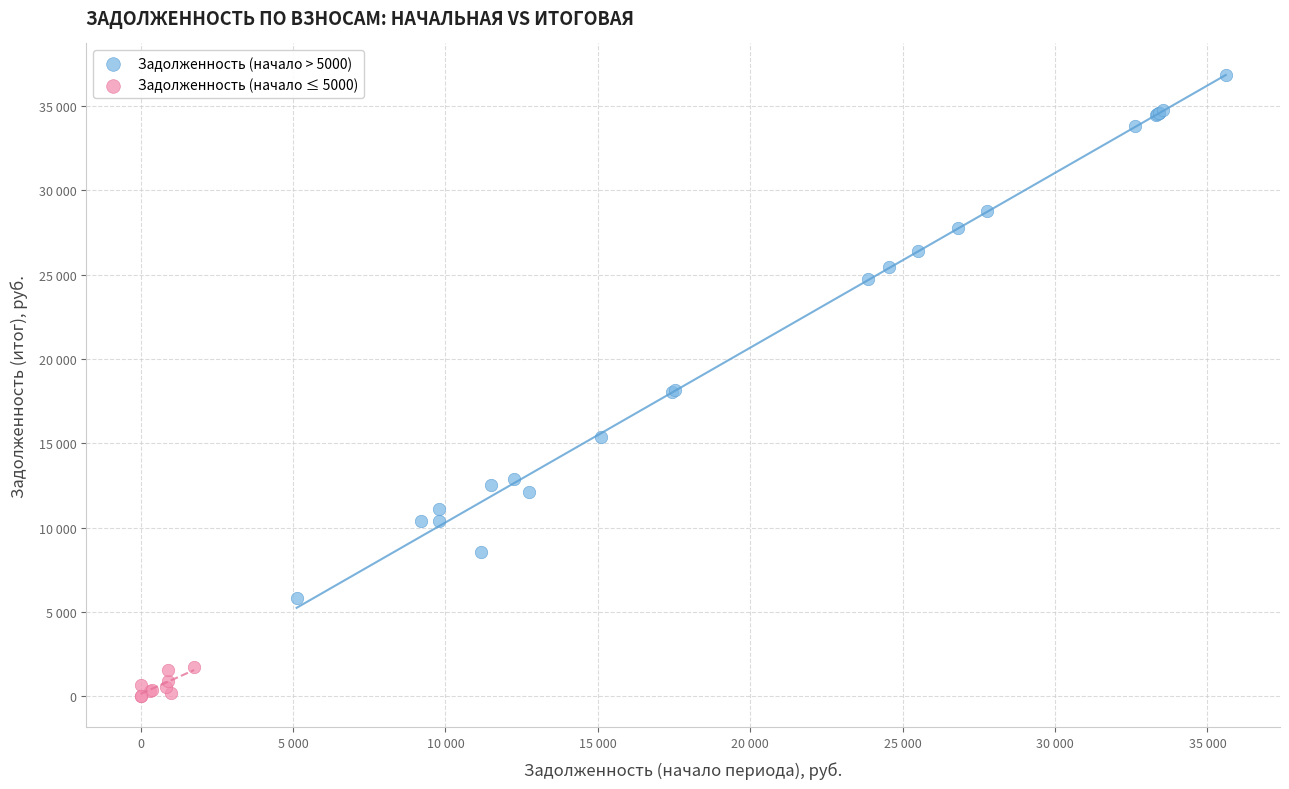

What are all the series names shown in the legend?

Задолженность (начало > 5000), Задолженность (начало ≤ 5000)